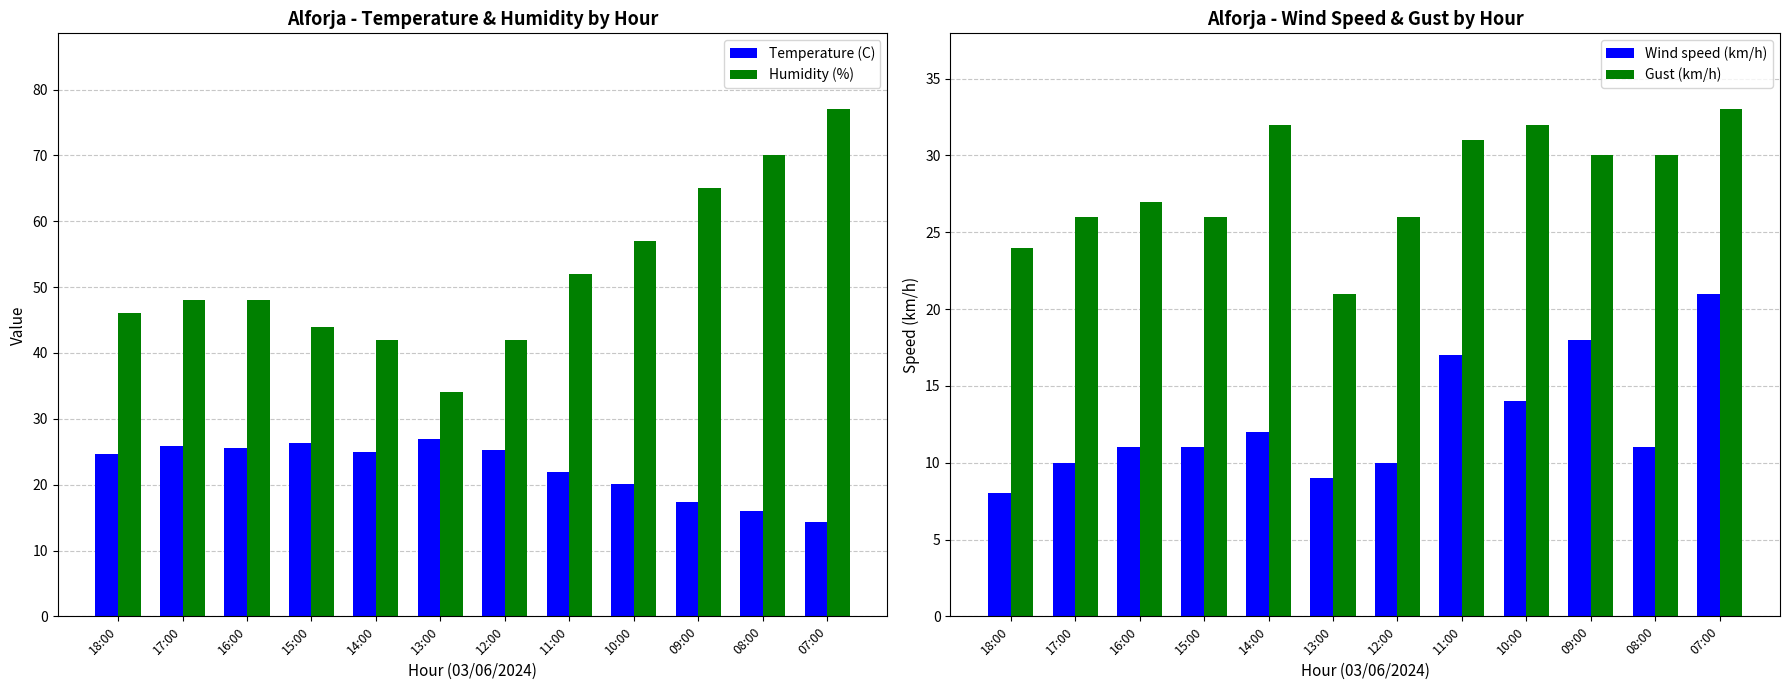

Rank the series at 15:00 from highest to lowest value.

Humidity (%), Temperature (C), Gust (km/h), Wind speed (km/h)